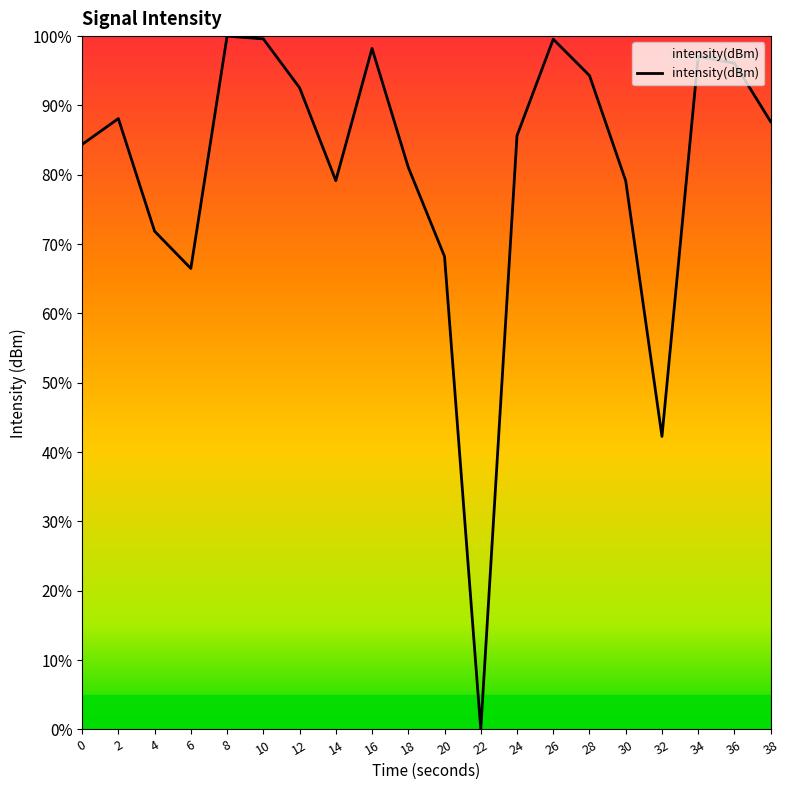

The chart shows a value of 85.6 at 24. True or false?

True